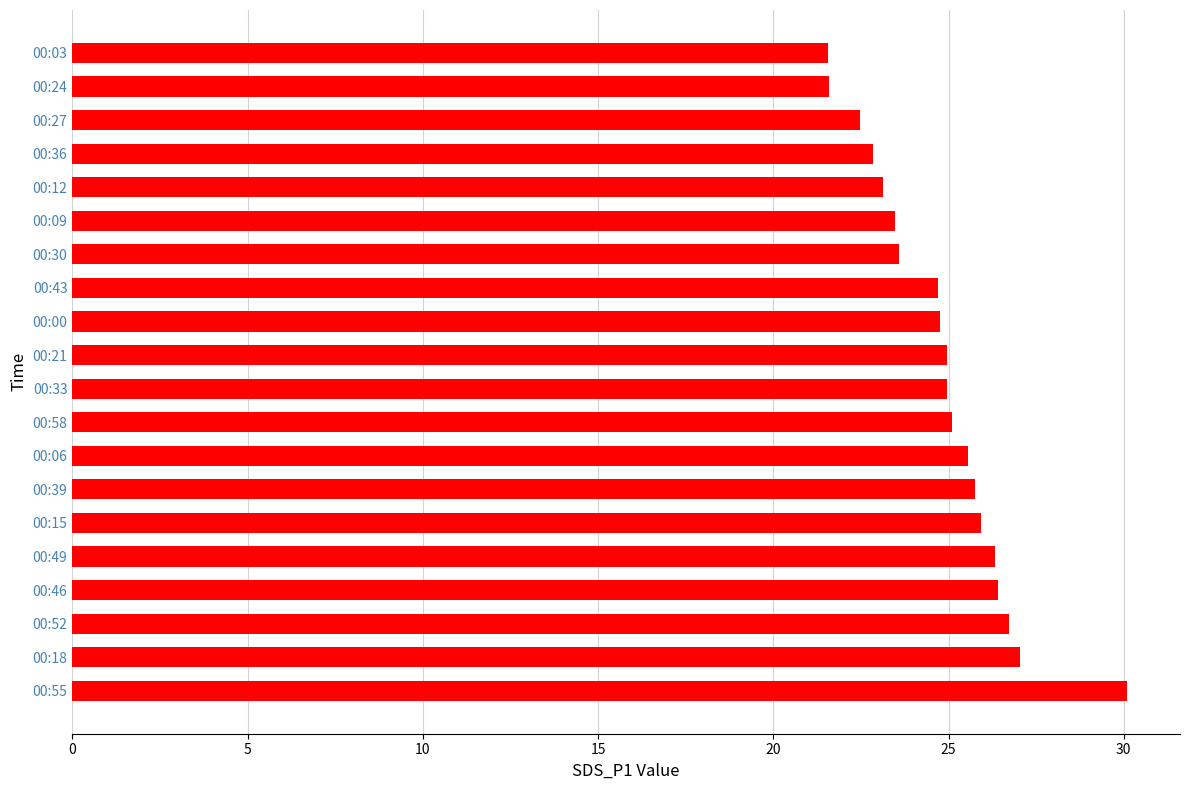

What is the ratio of the value at 00:00 to the value at 00:03?

1.1